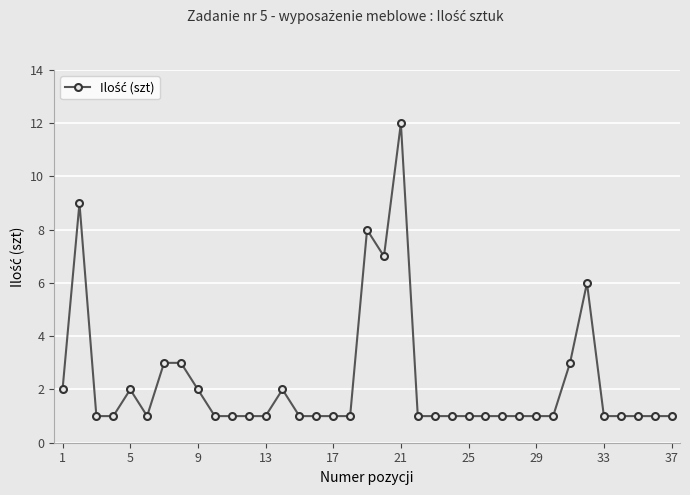

How many distinct data groups are displayed?

1